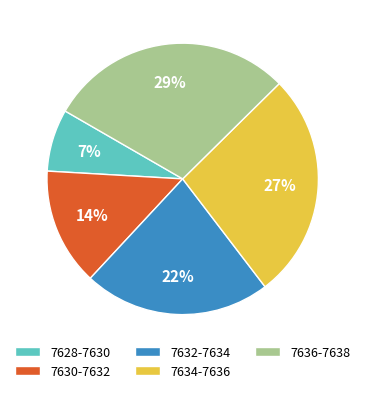

Which slice is the largest?

7636-7638